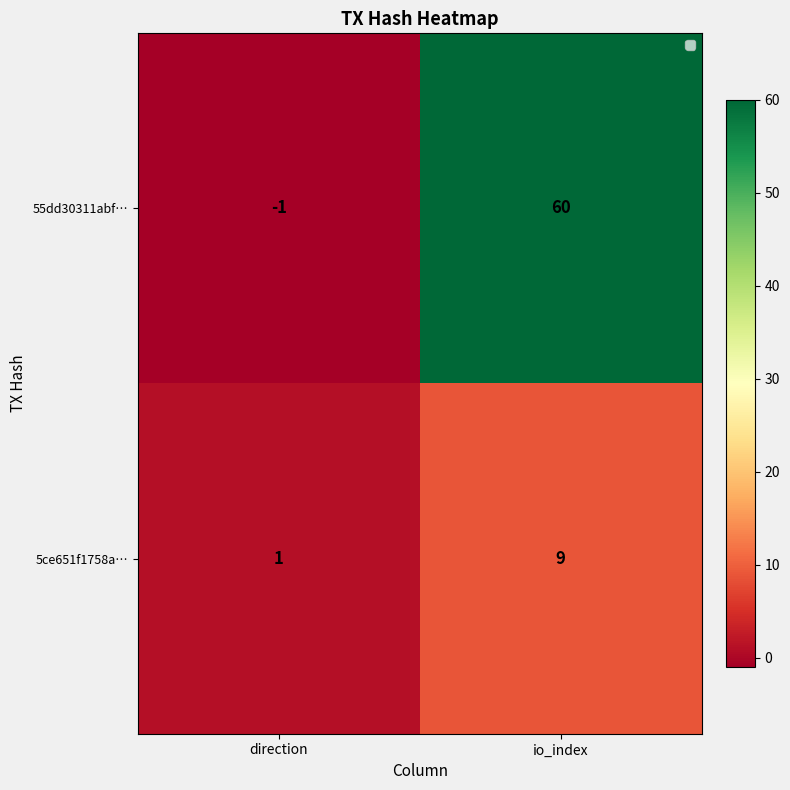

At which label is 5ce651f1758a… closest to 5?

direction